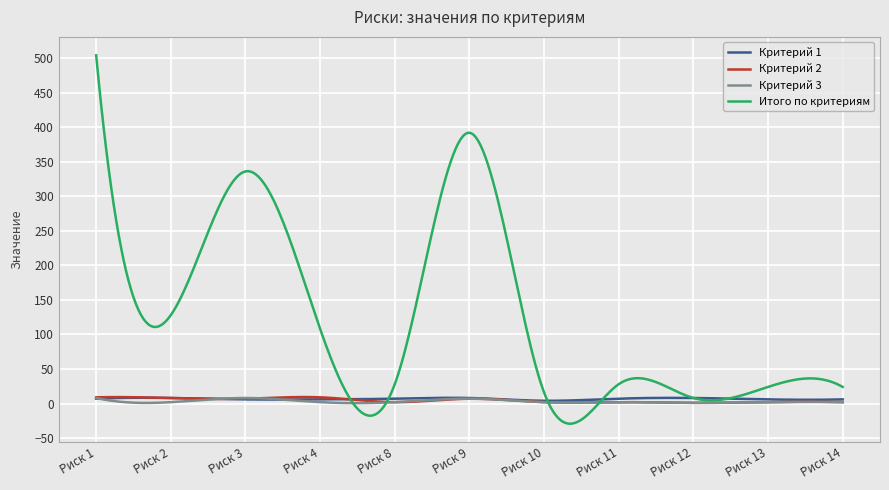

Which series has the largest total across all categories?

Итого по критериям